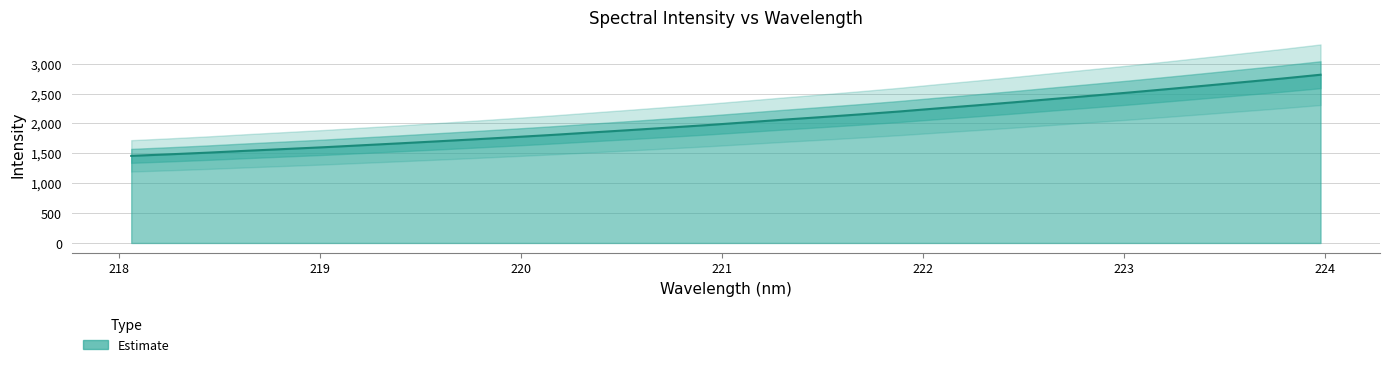

How many data points are less than 2017?

16